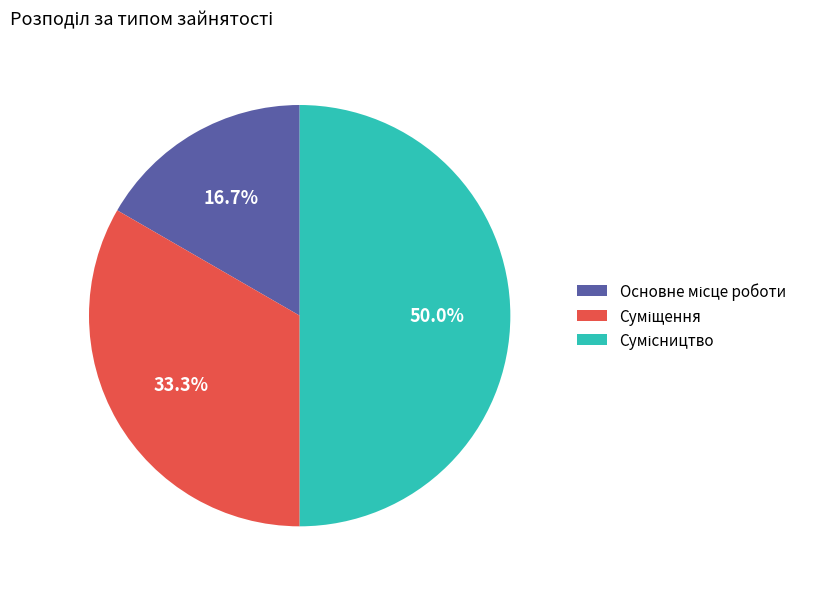

How many segments does this pie chart have?

3